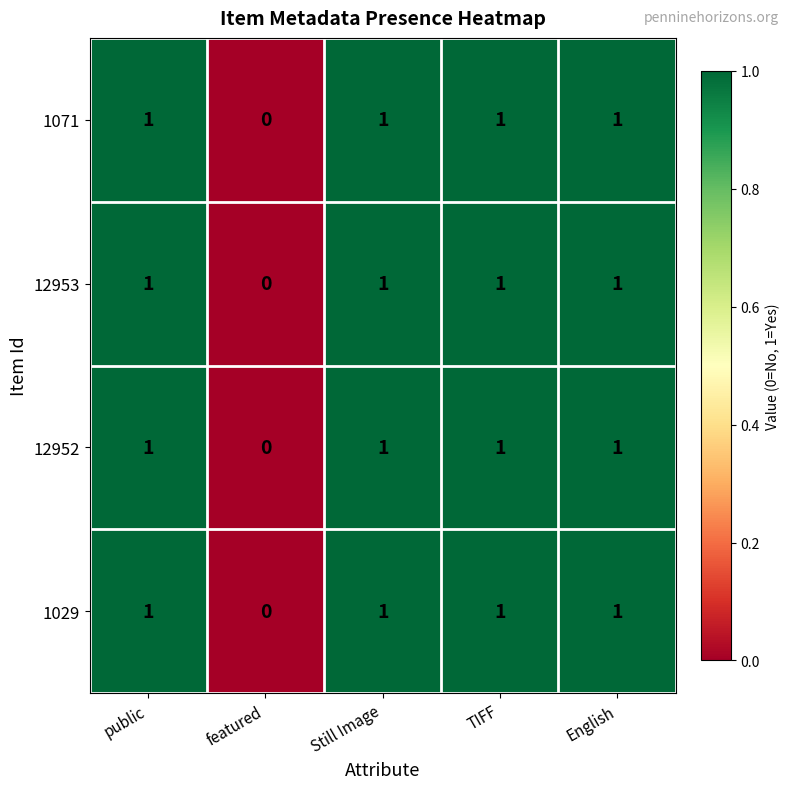

What is the sum of all 1071 values?

4